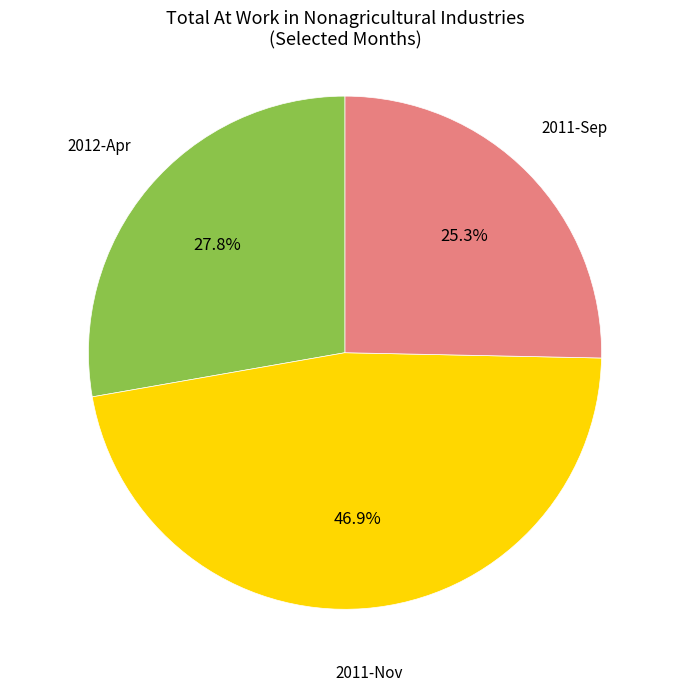

How many slices are in this pie chart?

3